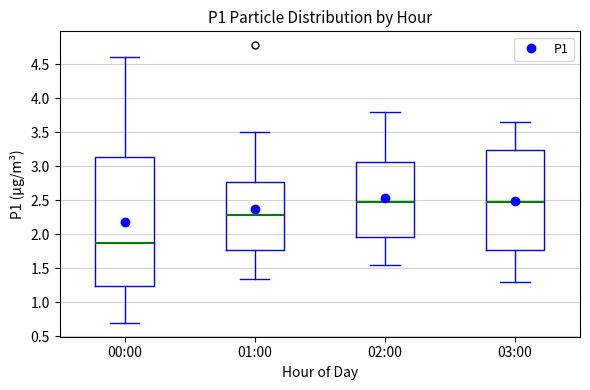

Reading left to right, read every box against the y-axis: the position of its median line, the range the box covers, and the ends of its whiskers. The values are not printed on the chart, so give them approximately, as read against the axis.

00:00: median 1.90, box 1.25 to 3.15, whiskers 0.70 to 4.60
01:00: median 2.30, box 1.80 to 2.80, whiskers 1.35 to 3.50
02:00: median 2.50, box 1.95 to 3.05, whiskers 1.55 to 3.80
03:00: median 2.50, box 1.80 to 3.25, whiskers 1.30 to 3.65